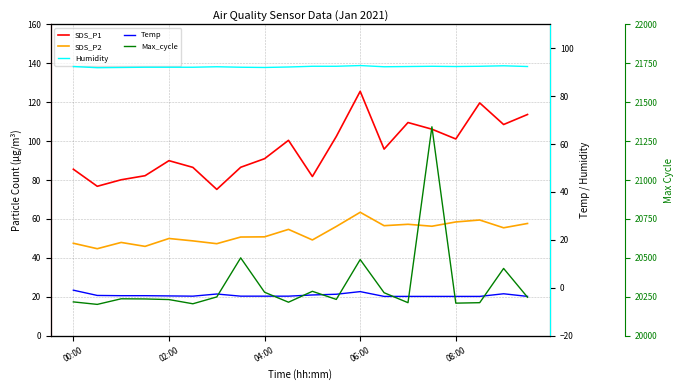

True or false: SDS_P1 and Max_cycle cross at least once.

False